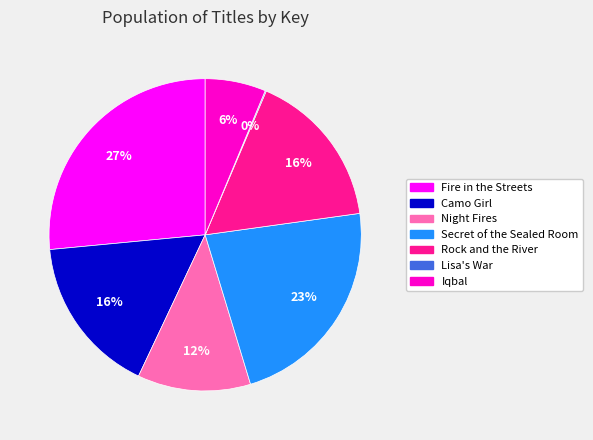

To the nearest percent, what is the average slice percentage?

14%